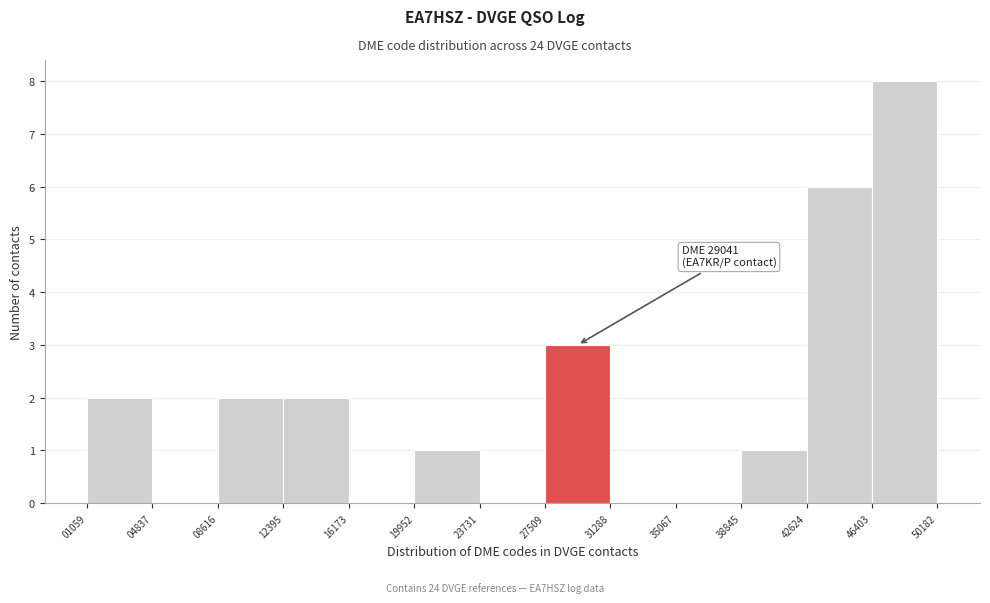

Which range on the x-axis has the tallest bar?

46403 to 50182